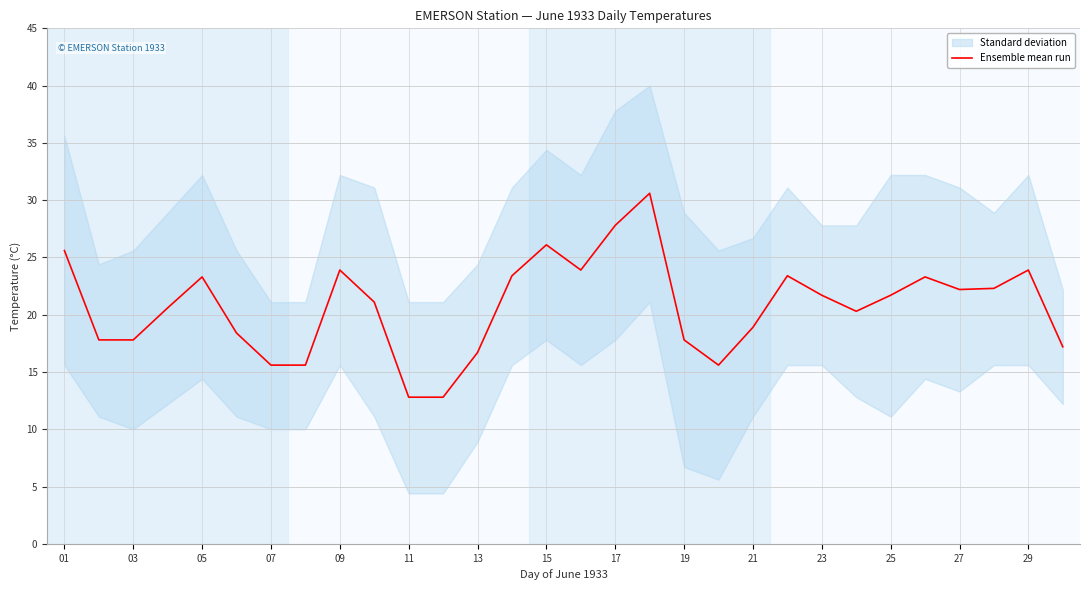

Is it true that Ensemble mean run equals 28.3 at 13?

False